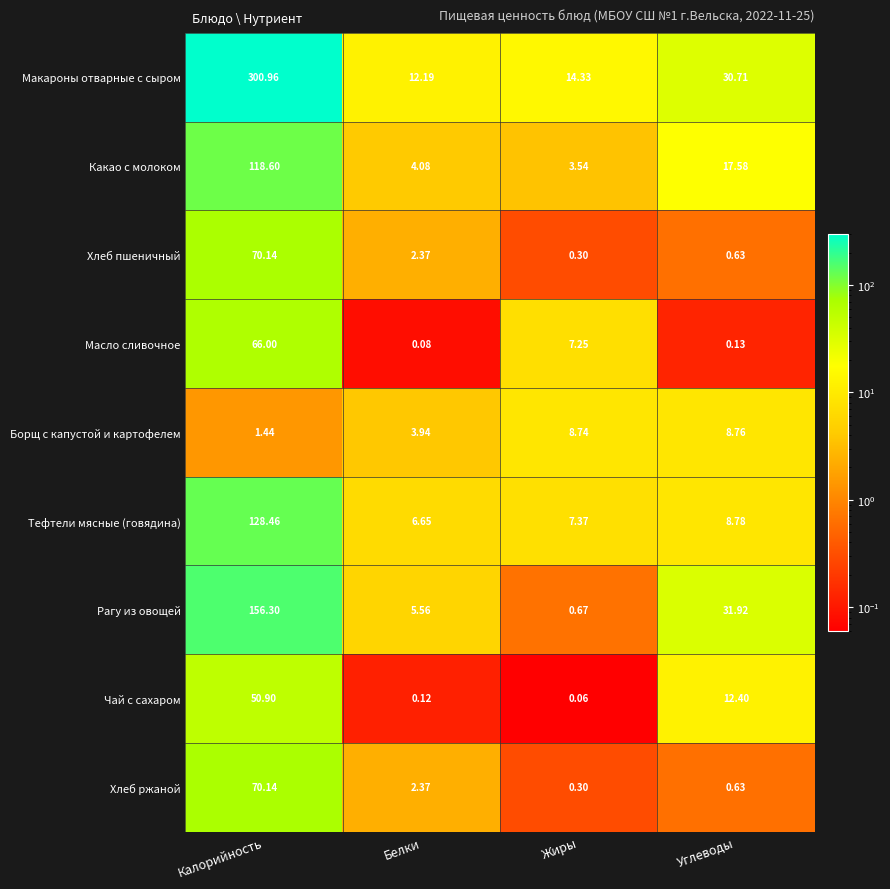

Which category has the lowest value in the Борщ с капустой и картофелем series?

Калорийность